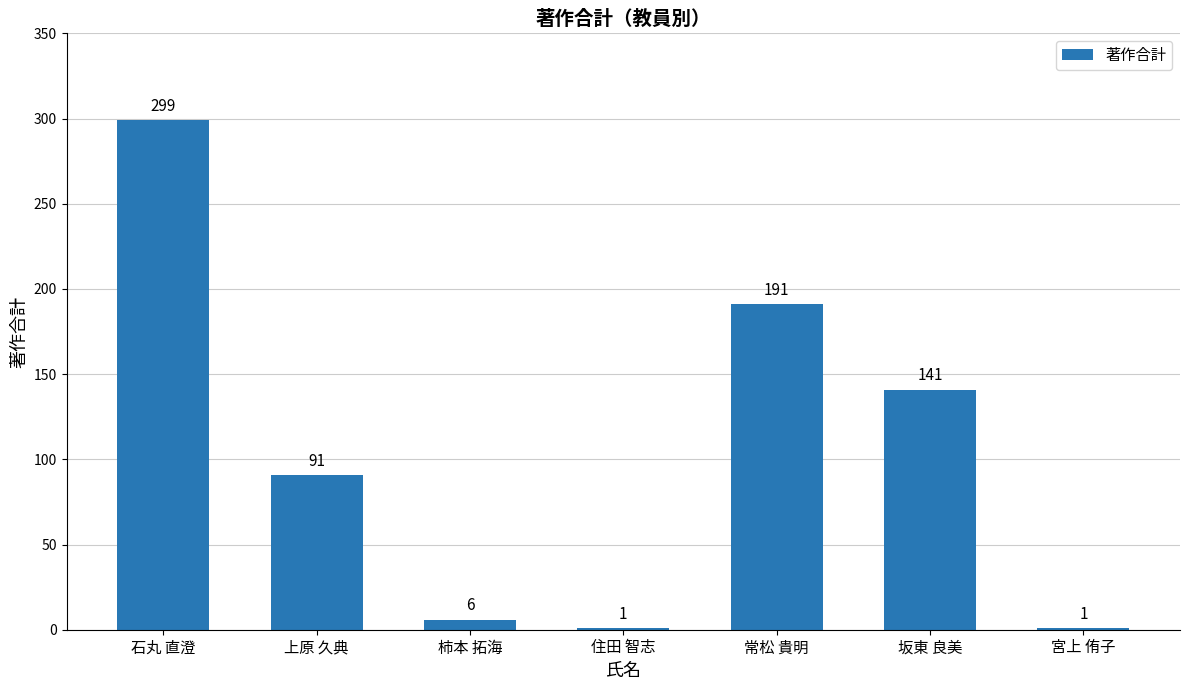

The value at 上原 久典 is 91. True or false?

True